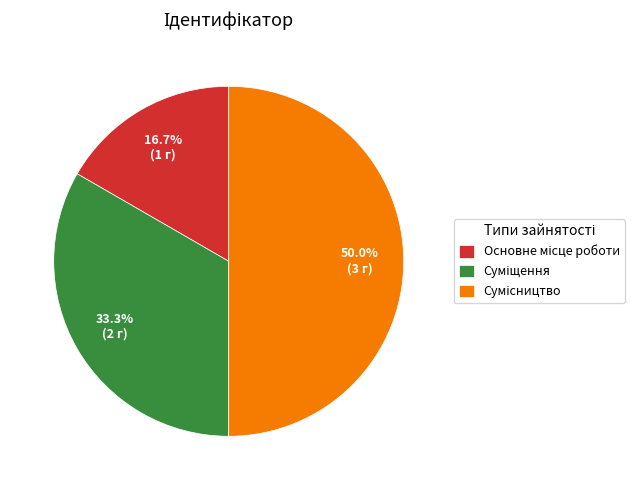

How many segments does this pie chart have?

3